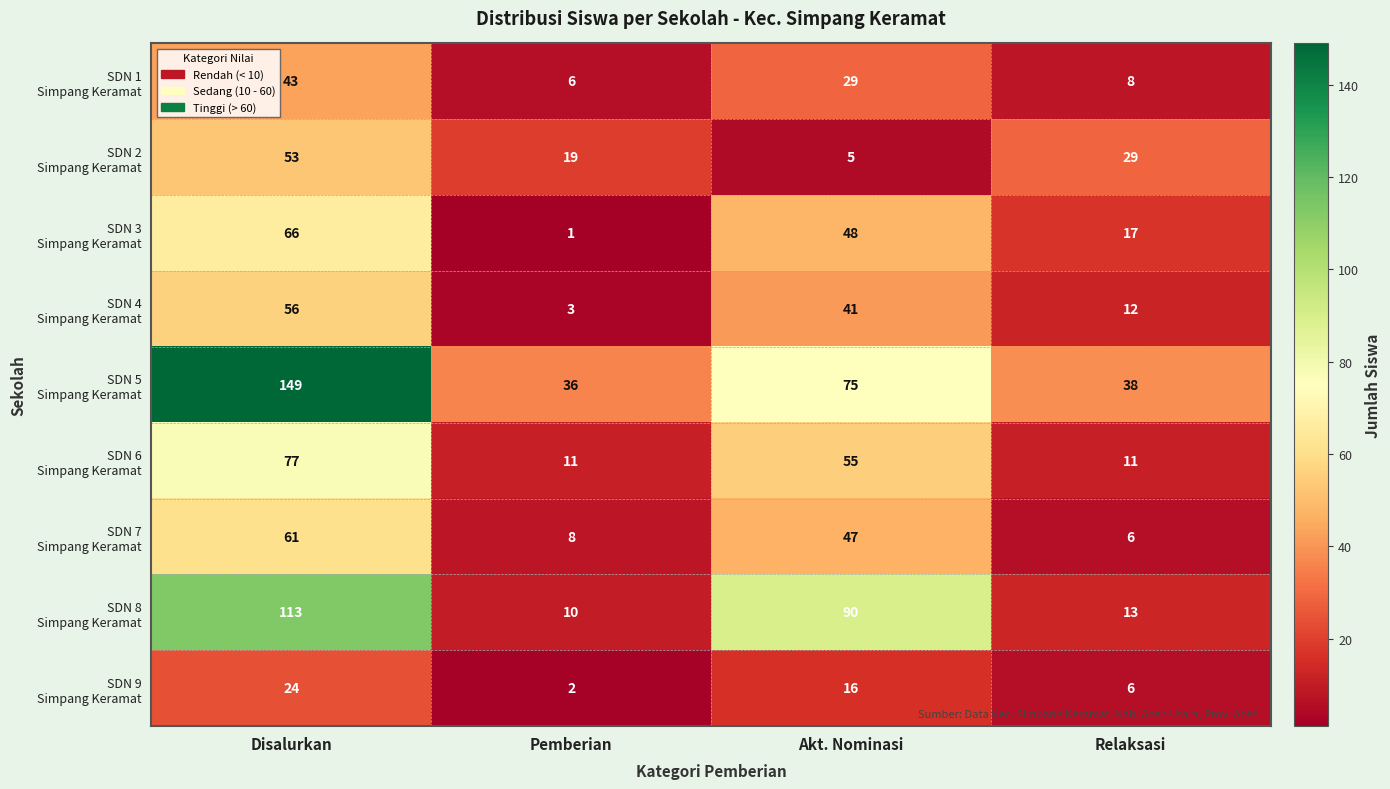

At which category does the chart reach its peak across all series?

Disalurkan